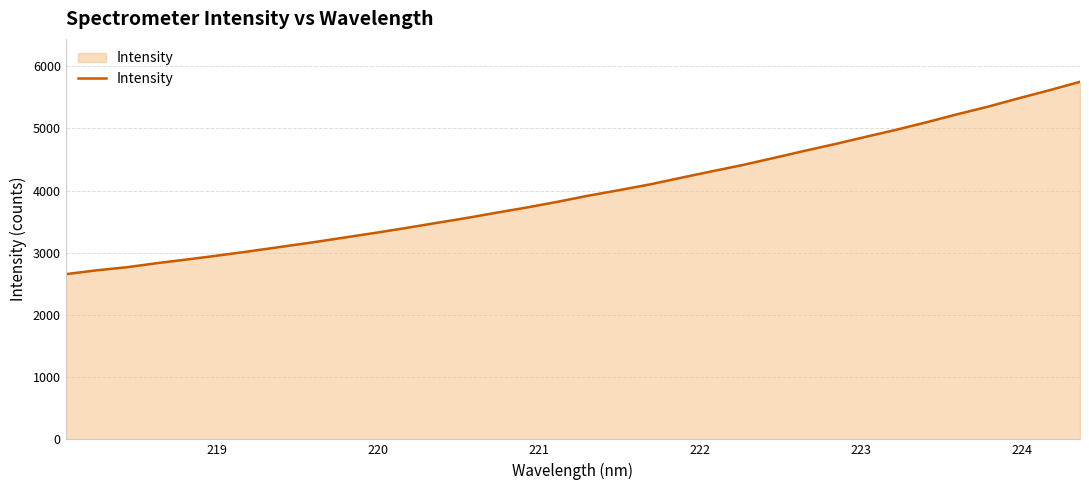

What is the maximum value shown in the chart?

5750.7